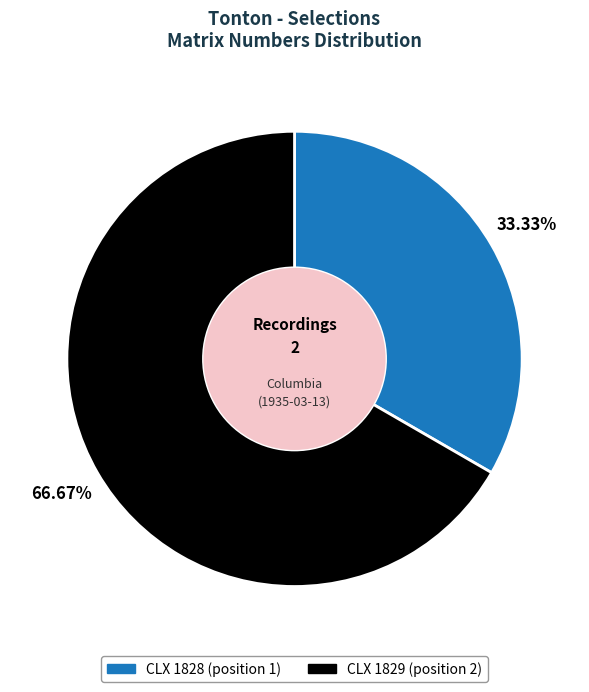

How many slices are in this pie chart?

2